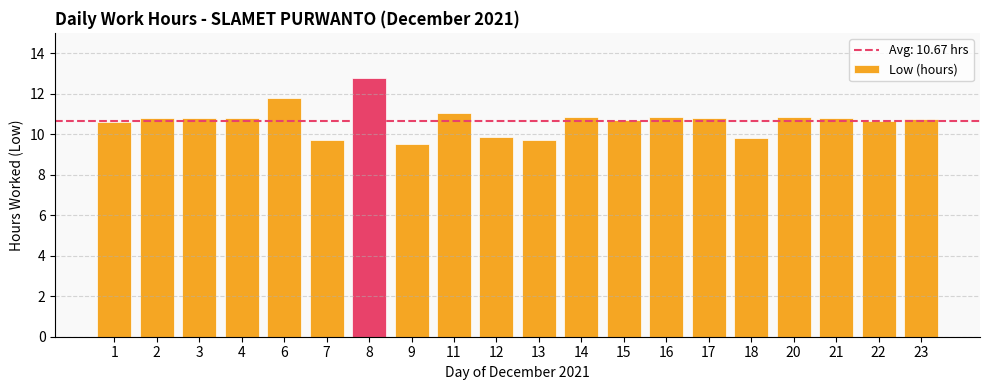

Which has a higher value, 12 or 13?

12